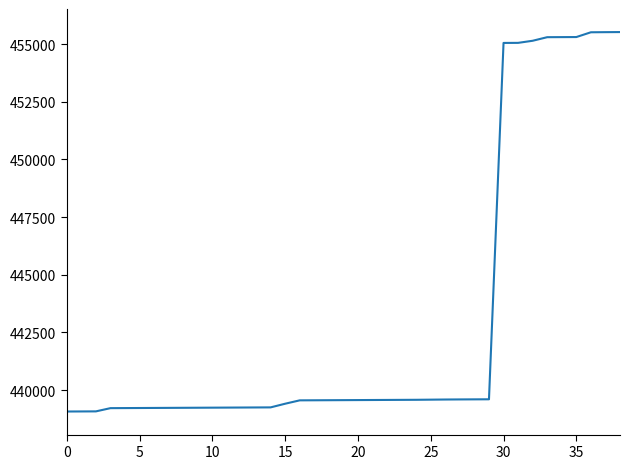

What is the greatest value displayed?

455523